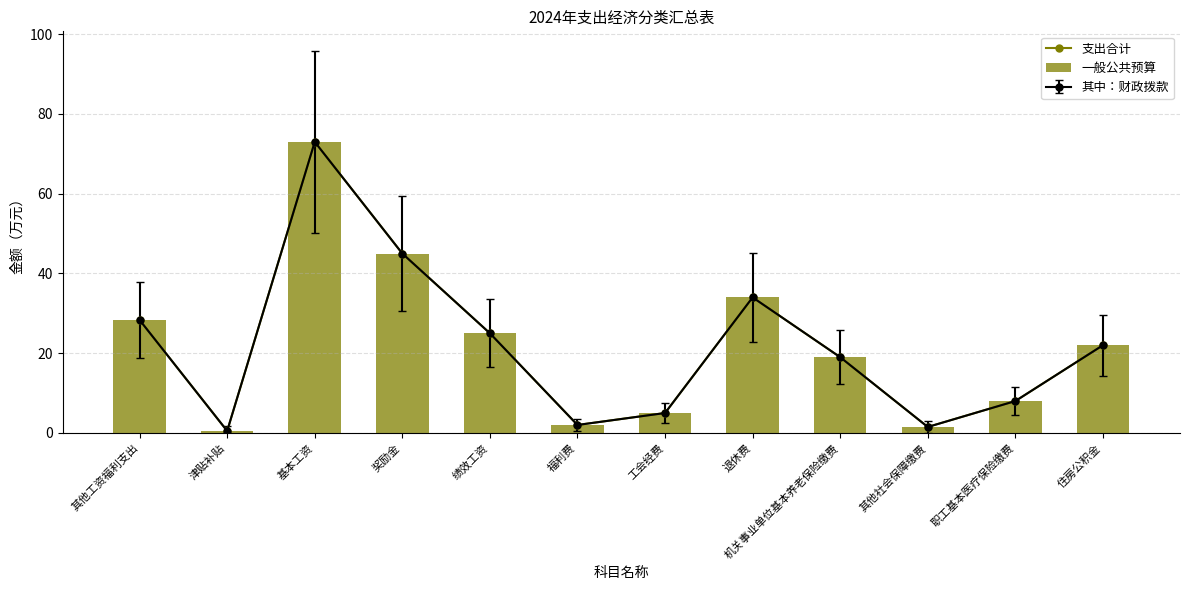

What is the label of the 7th bar from the right?

福利费